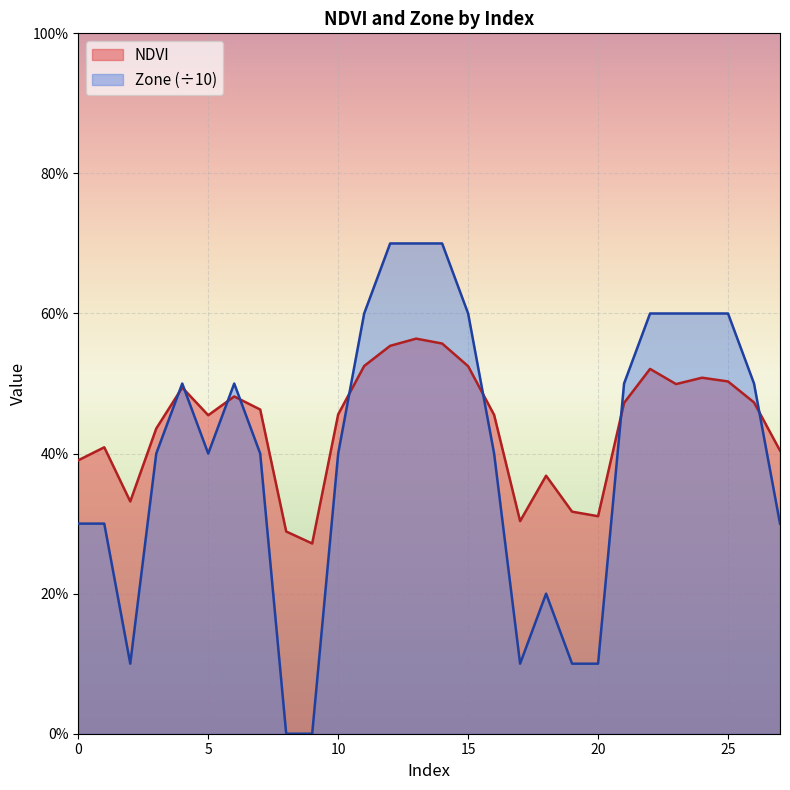

True or false: NDVI has more than 1 interior local peaks.

True